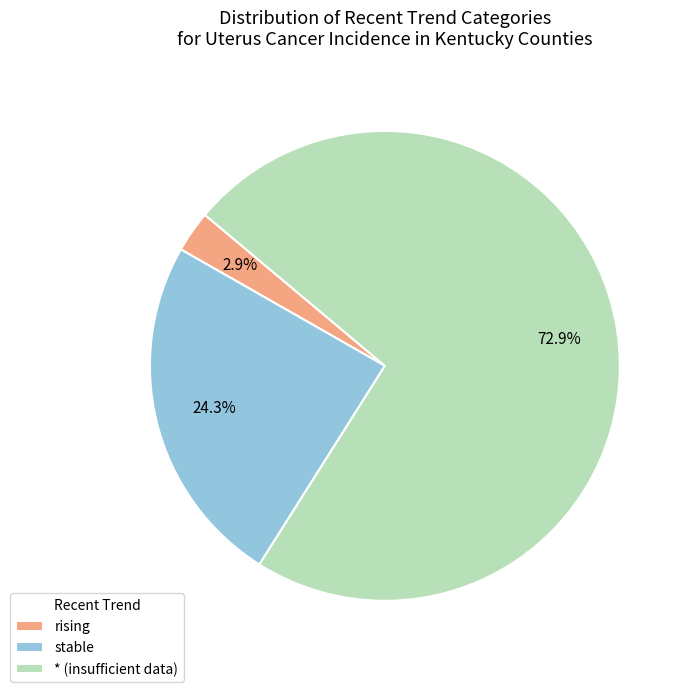

To the nearest percent, what is the combined percentage of rising and stable?

27%